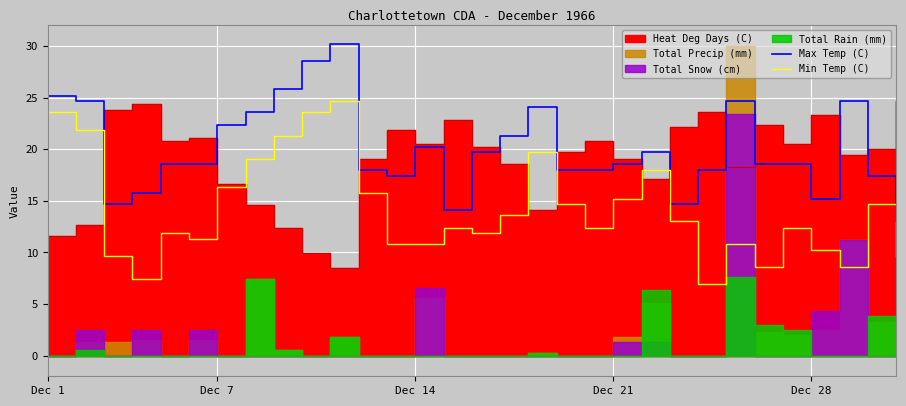

True or false: Max Temp (C) and Min Temp (C) intersect in this chart.

False